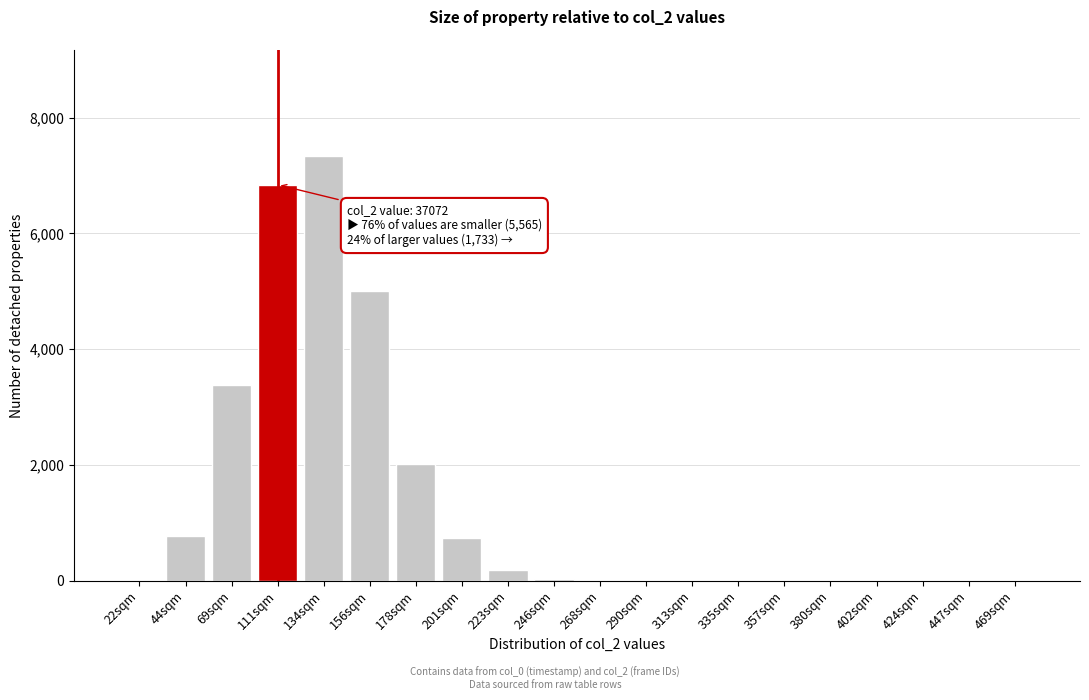

What is the sum of all values?

26334